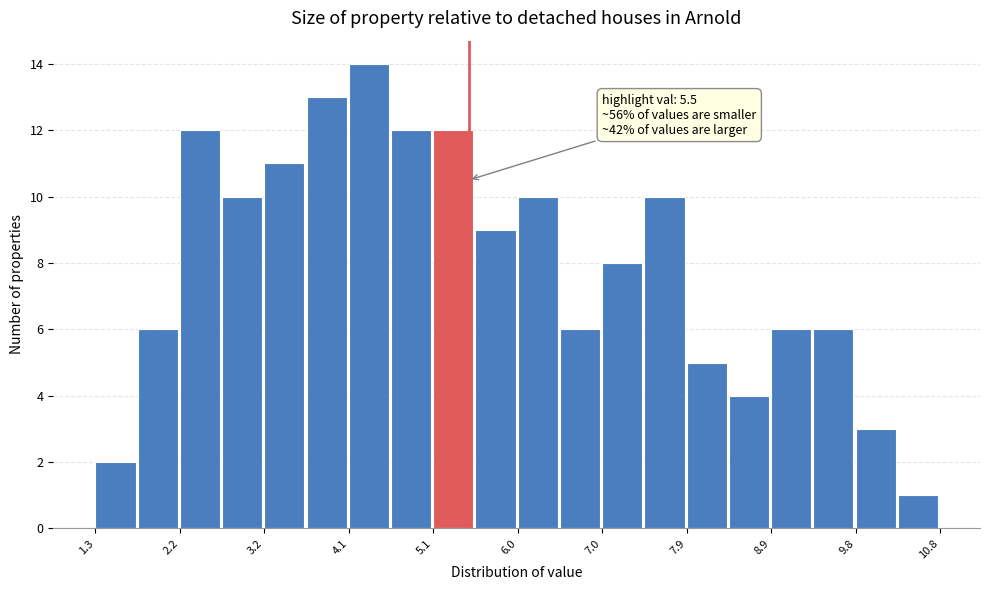

Over which range of the x-axis is the bar tallest?

4.2 to 4.6